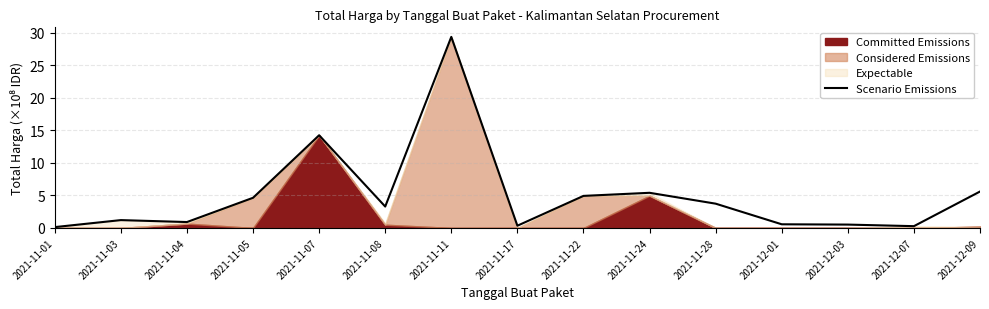

Rank the categories by value from lowest to highest.

2021-11-01, 2021-12-07, 2021-11-17, 2021-12-03, 2021-12-01, 2021-11-04, 2021-11-03, 2021-11-08, 2021-11-28, 2021-11-05, 2021-11-22, 2021-11-24, 2021-12-09, 2021-11-07, 2021-11-11